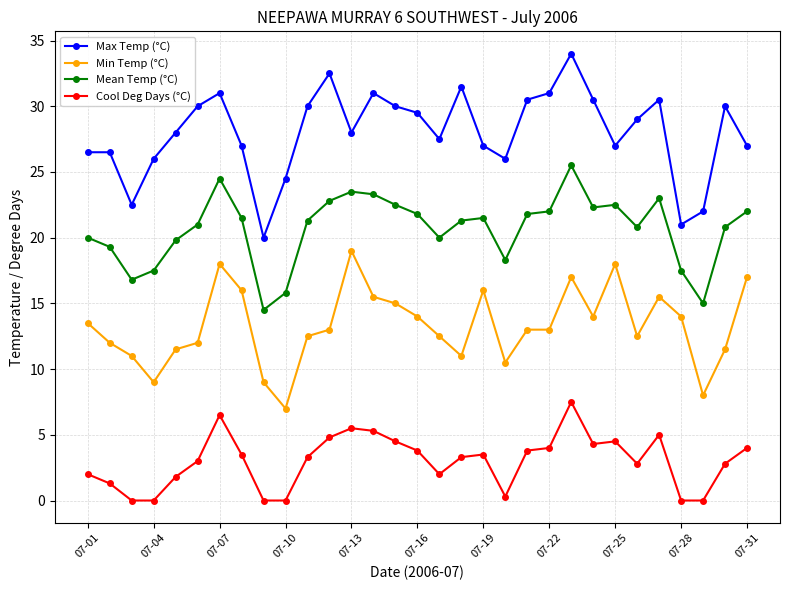

Rank the series by their maximum value, from lowest to highest.

Cool Deg Days (°C), Min Temp (°C), Mean Temp (°C), Max Temp (°C)